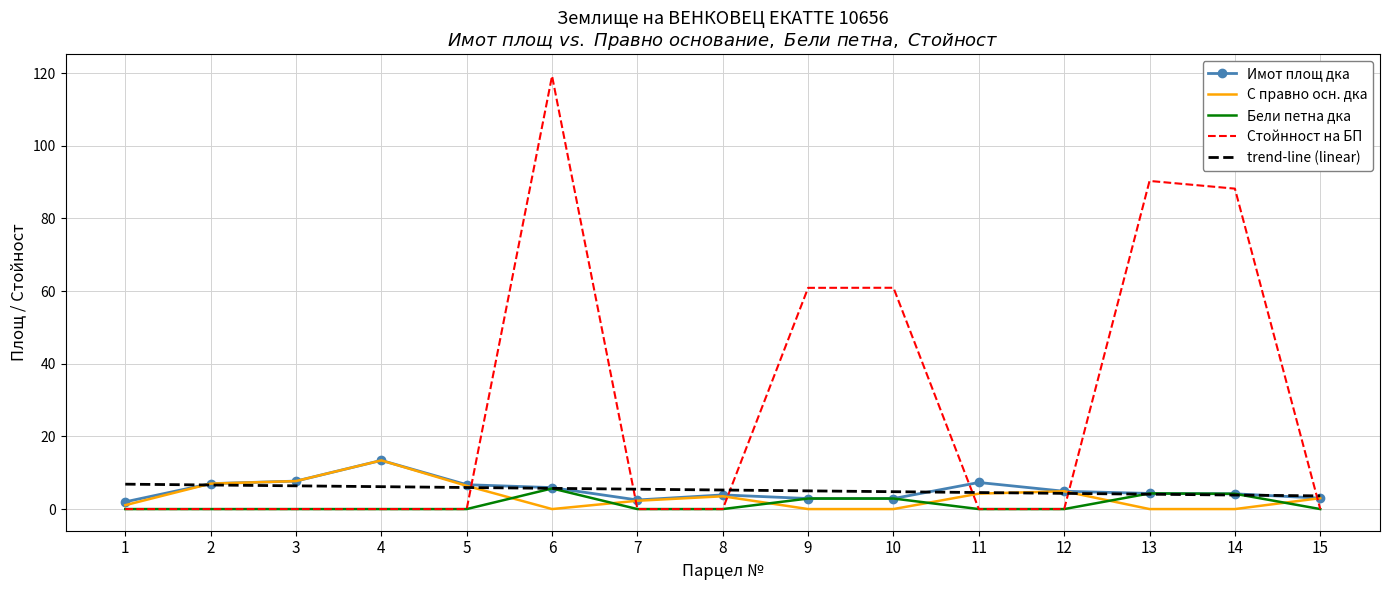

Is it true that С правно осн. дка equals 0.0 at 9?

True